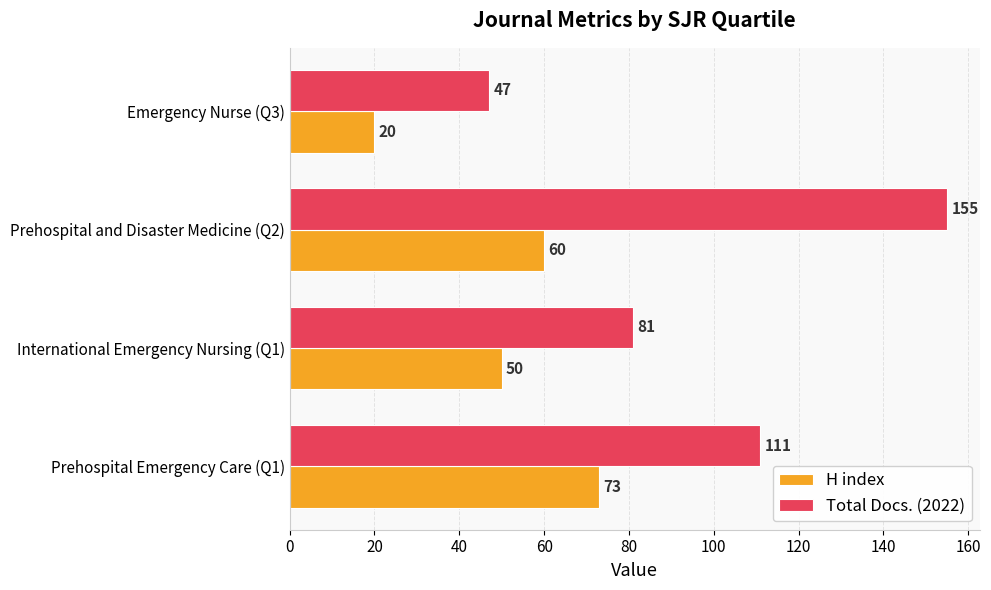

Rank the series by their average value, from lowest to highest.

H index, Total Docs. (2022)